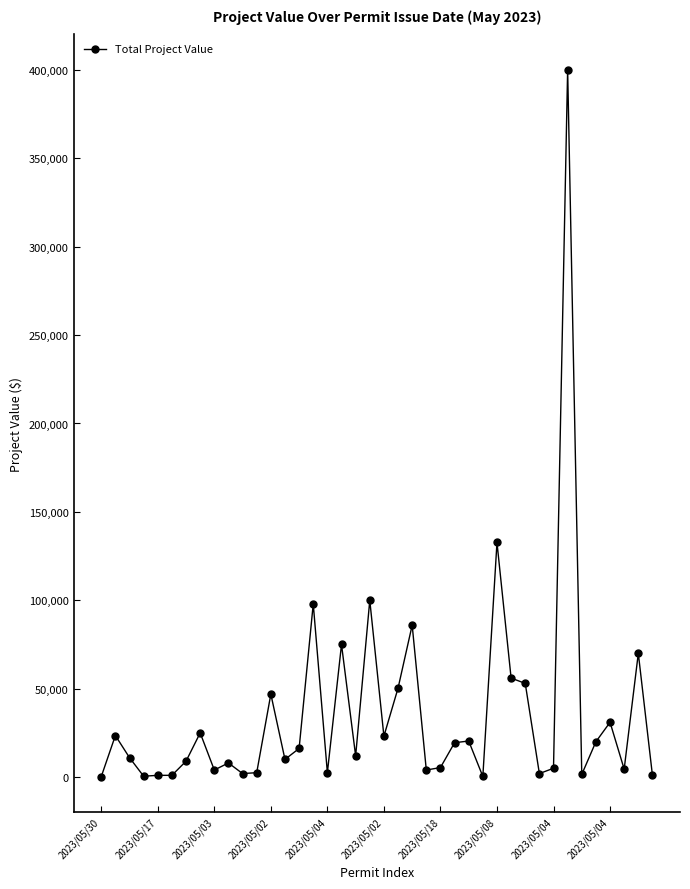

True or false: there are more than 0 points higher than both neighbors.

True